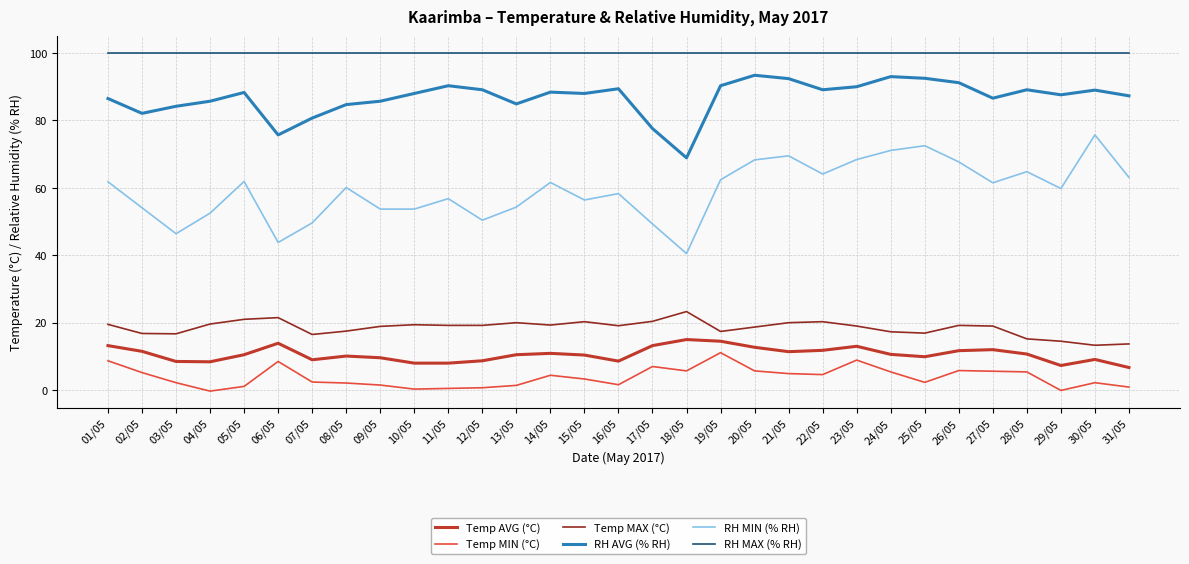

What is the average value of the Temp MAX (°C) series?

18.5